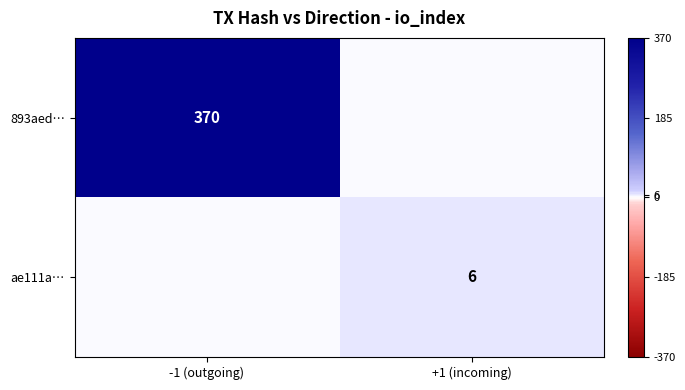

The 893aed… series shows 161 at -1 (outgoing). True or false?

False